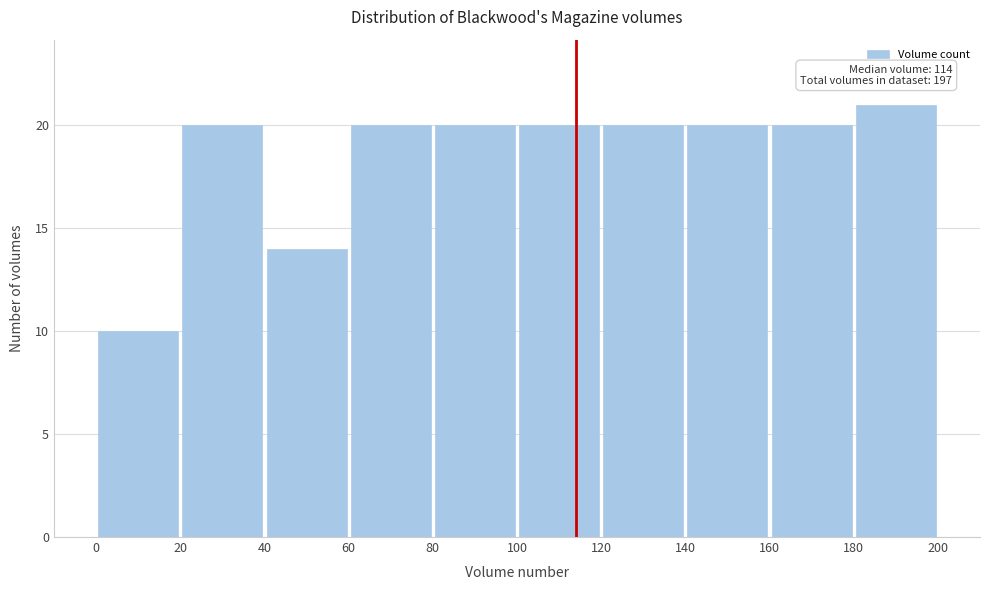

Which range on the x-axis has the tallest bar?

180 to 200